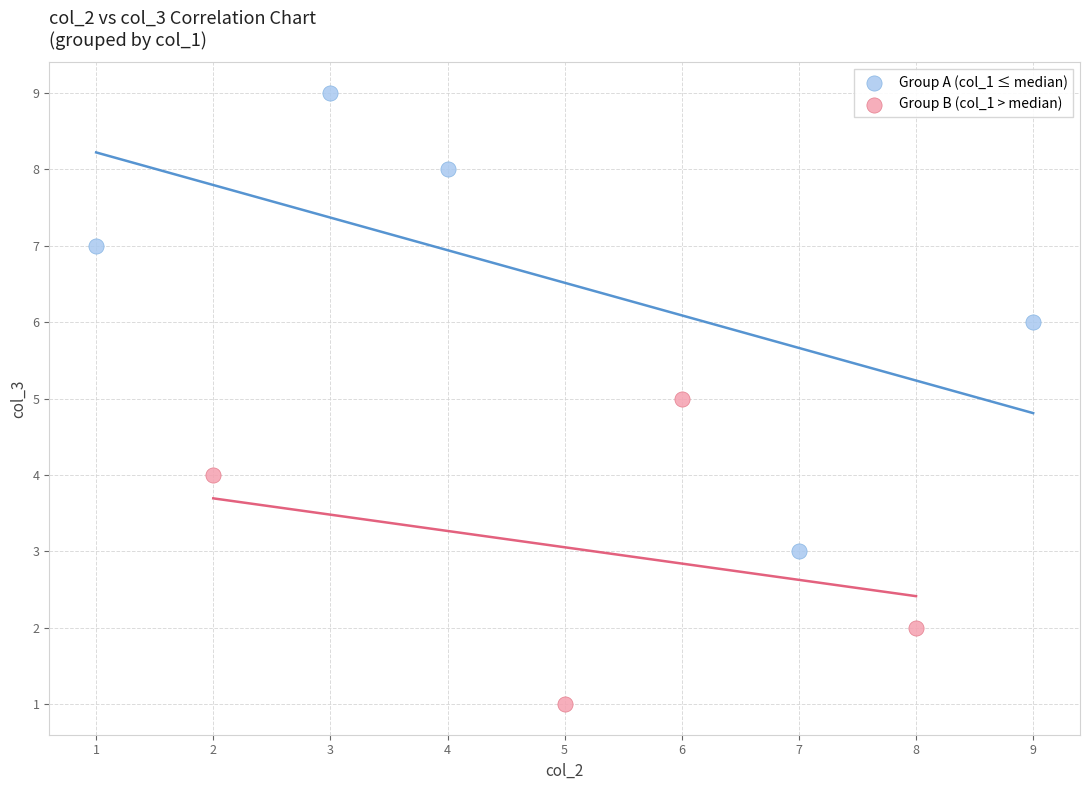

Which series has the largest Y range (max minus min)?

Group A (col_1 ≤ median)